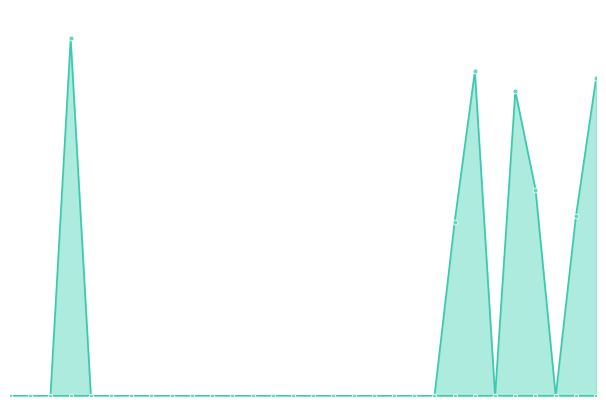

What is the sum of the Transferencias Web (Tiempo medio respuesta) values at 2022-09-14 and 2022-09-23?

1.5